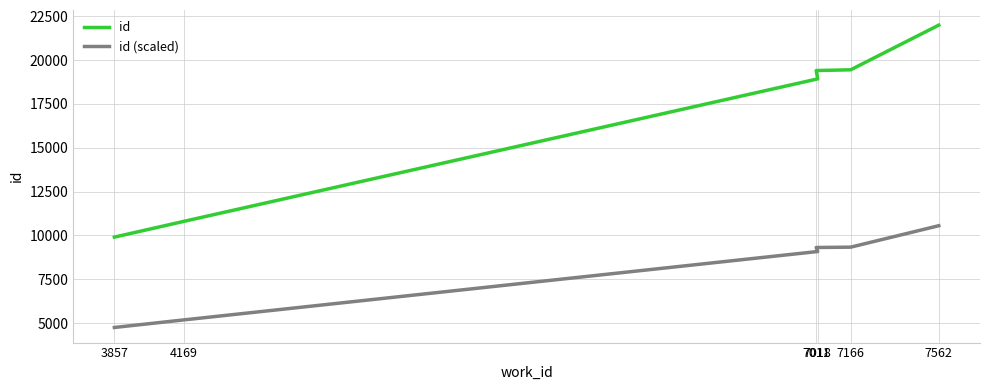

What is the difference between the id values at 7018 and 7011?

475.0